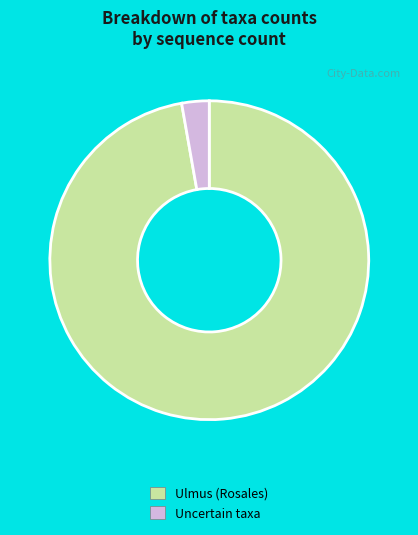

Combined, do Uncertain taxa and Ulmus (Rosales) account for over 50%?

Yes